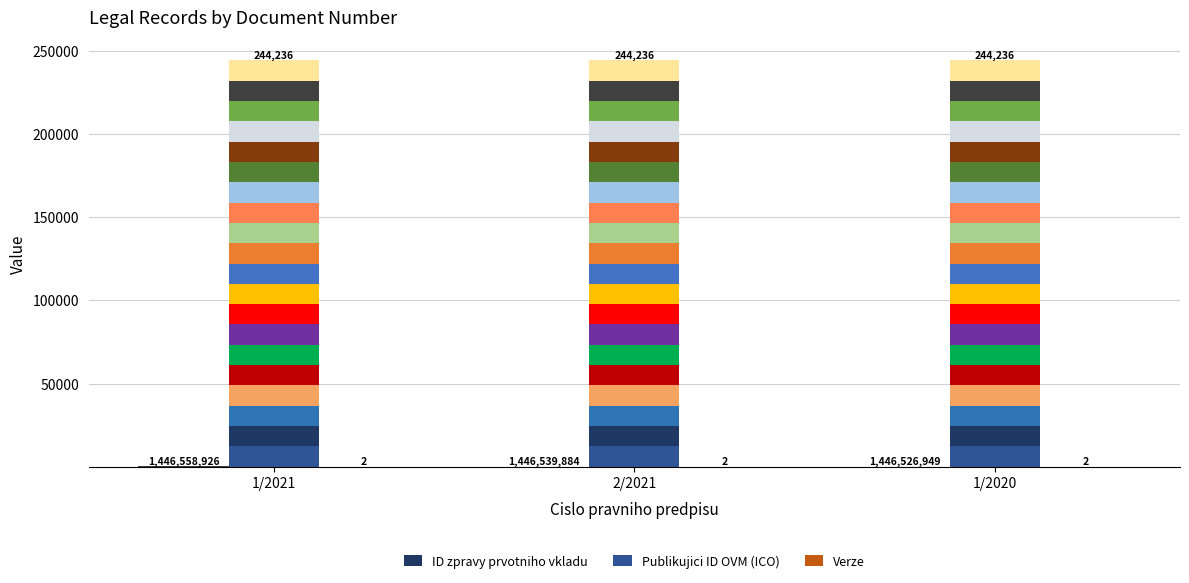

What are all the series names shown in the legend?

ID zpravy prvotniho vkladu, Publikujici ID OVM (ICO), Verze